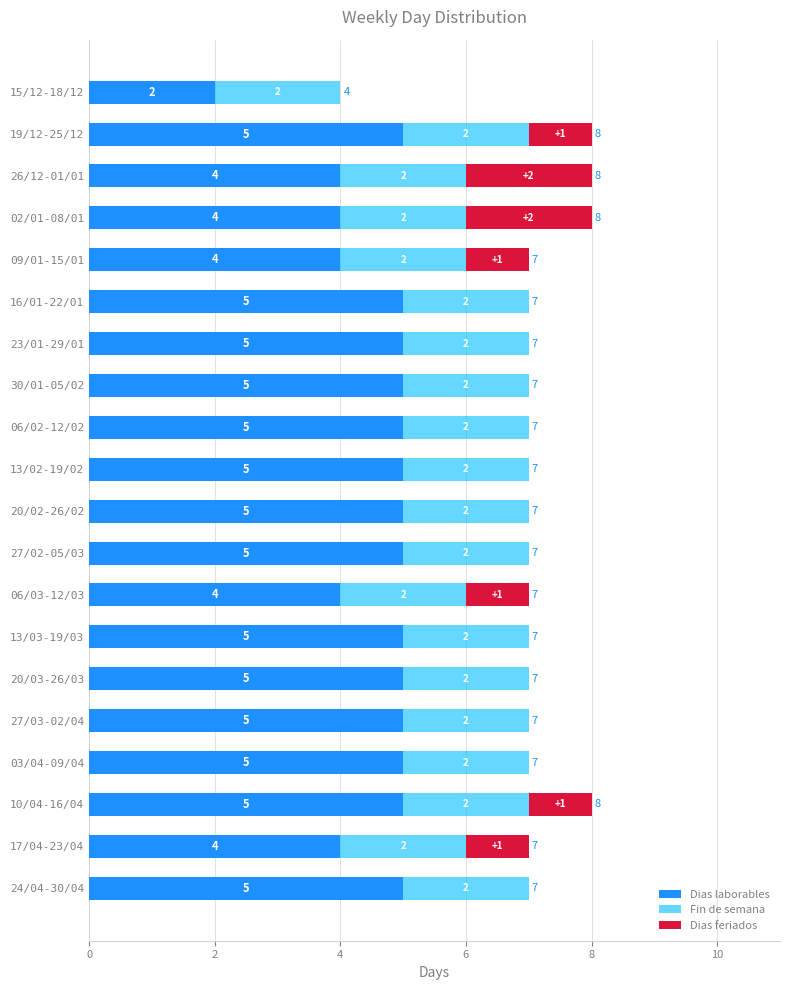

What is the total value across all series at 06/03-12/03?

7